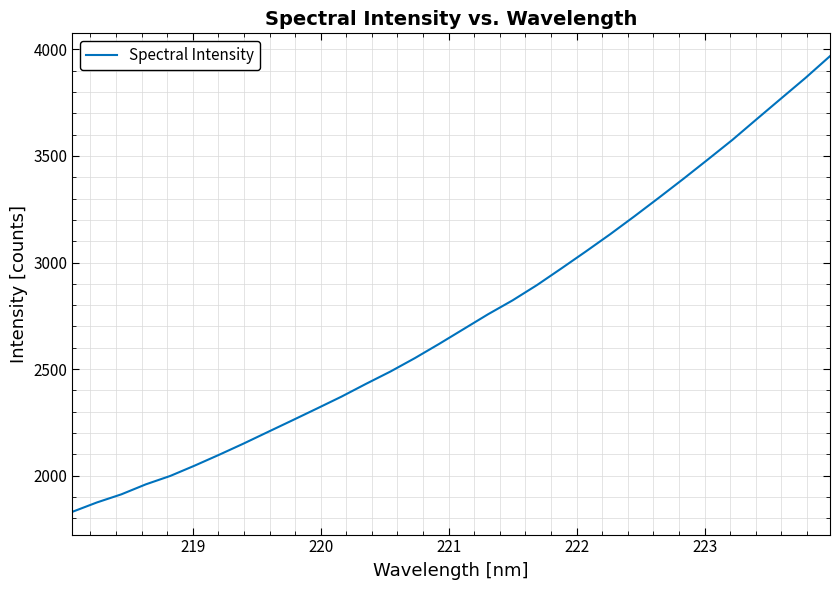

What is the maximum value shown in the chart?

3968.1